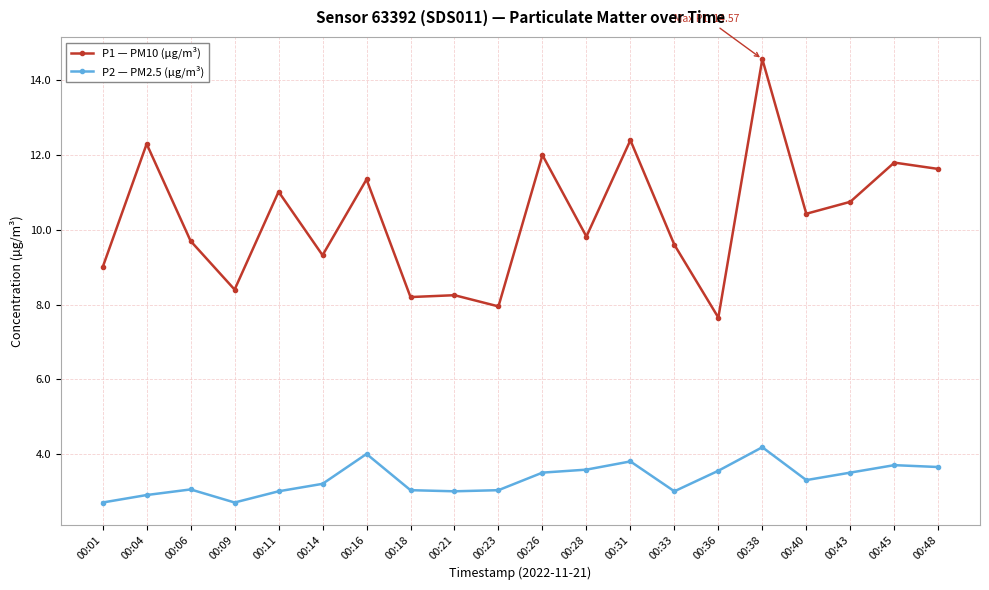

At 00:45, list the series in order from smallest to largest.

P2 — PM2.5 (µg/m³), P1 — PM10 (µg/m³)